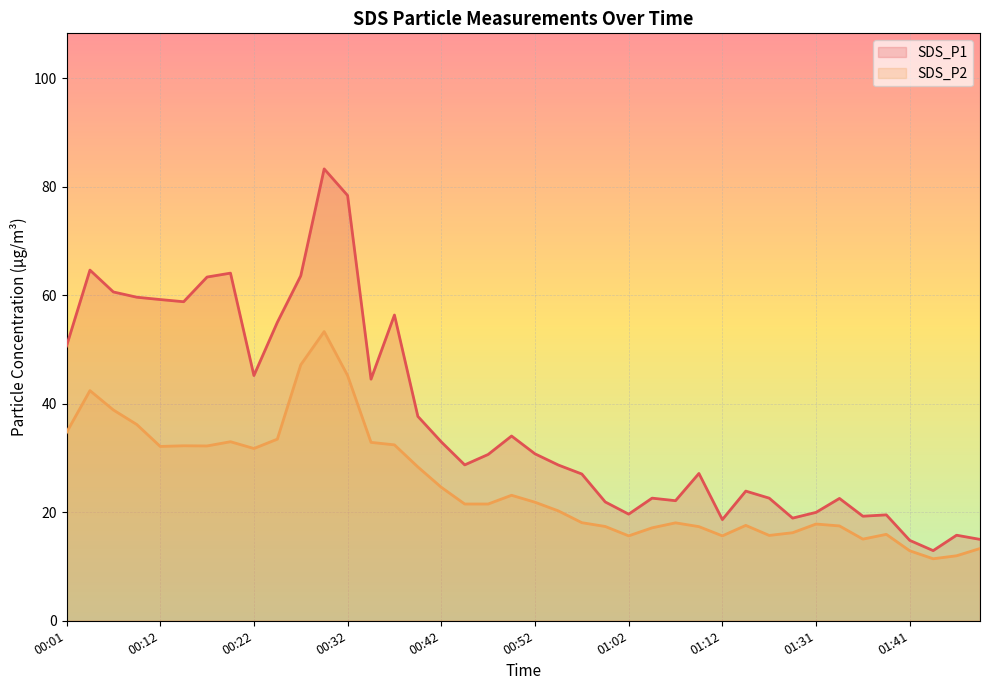

The value of SDS_P1 at 00:42 is 87.0. True or false?

False